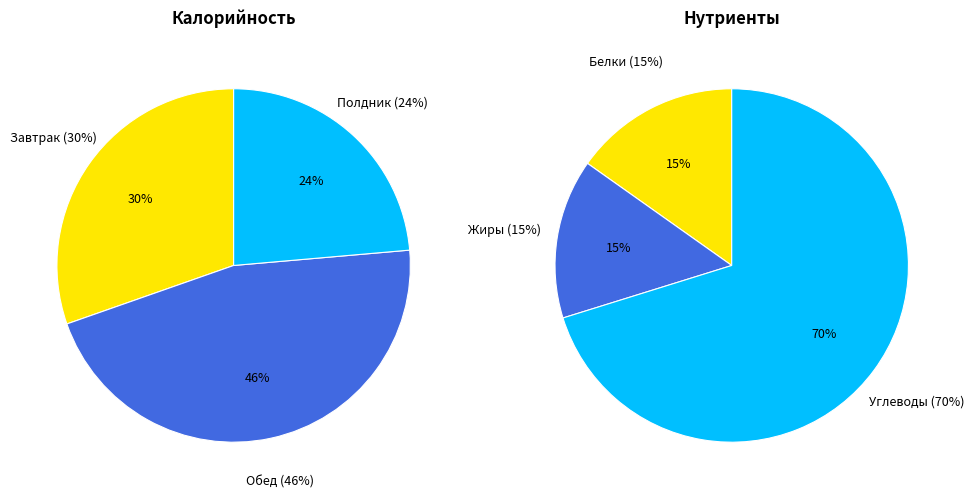

Rank the categories by Белки value from lowest to highest.

Полдник, Завтрак, Обед